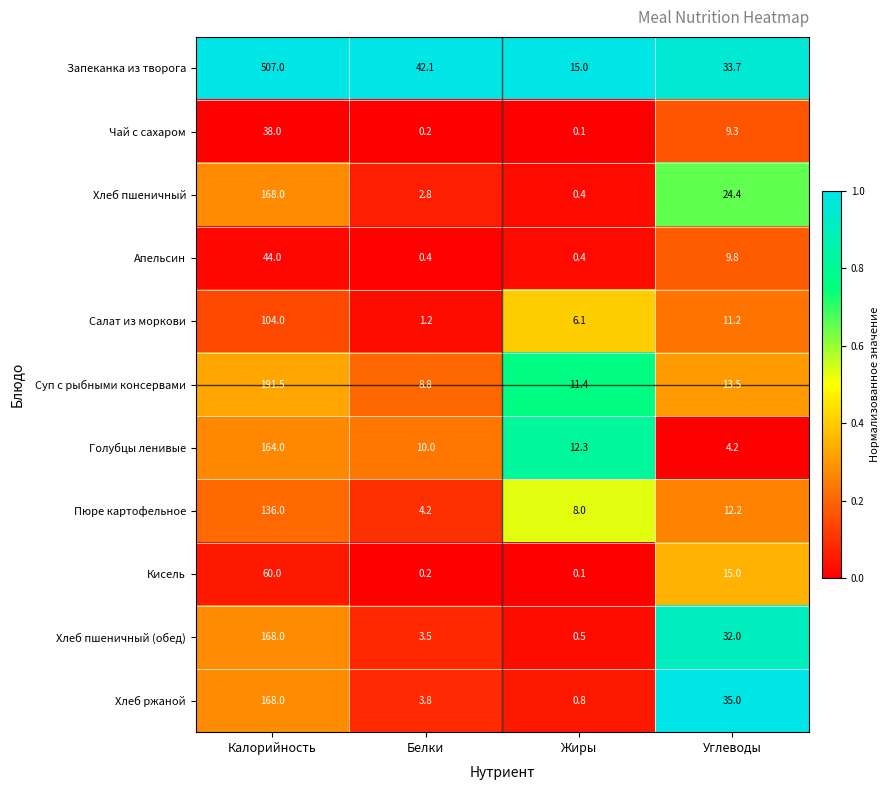

True or false: Хлеб пшеничный (обед) has a value of 8.6 at Углеводы.

False